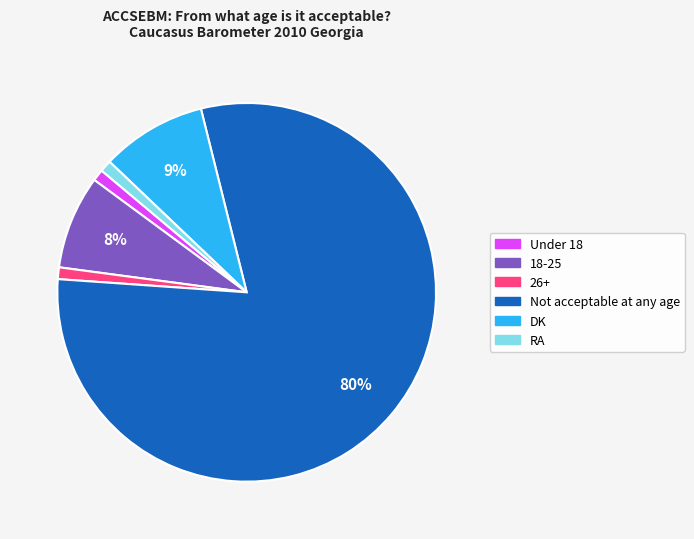

Do 18-25 and 26+ together represent more than half of the pie?

No